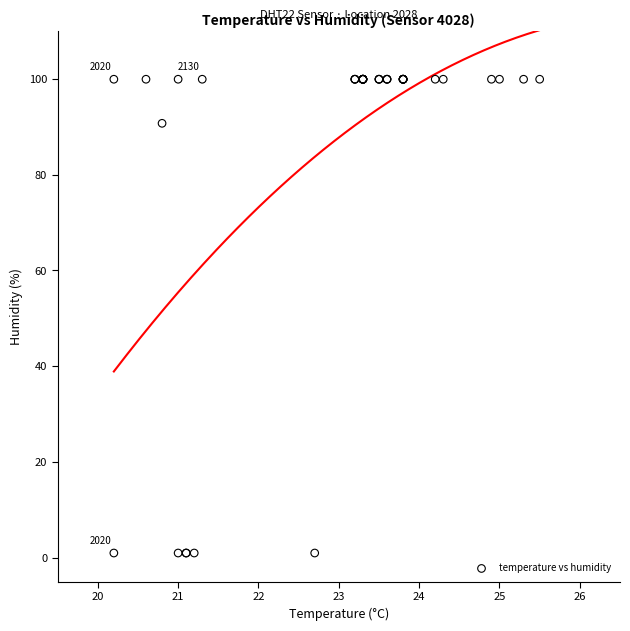

What Y value in the scatter plot is closest to 50?

90.7